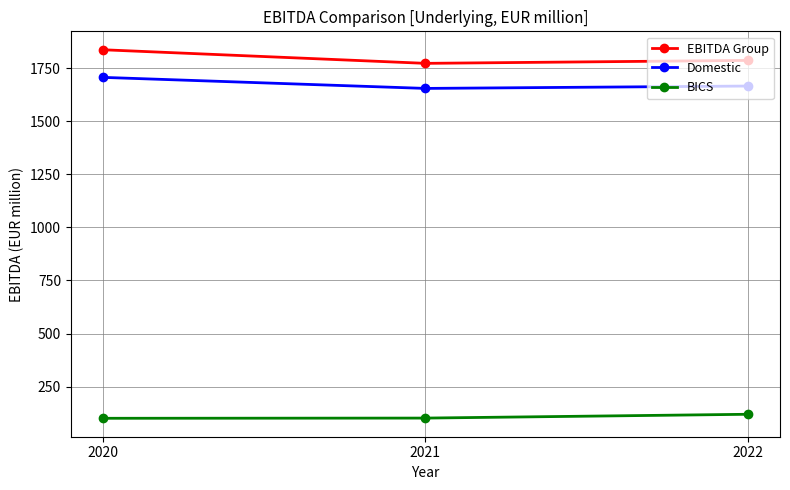

Which series has the widest spread of values?

EBITDA Group